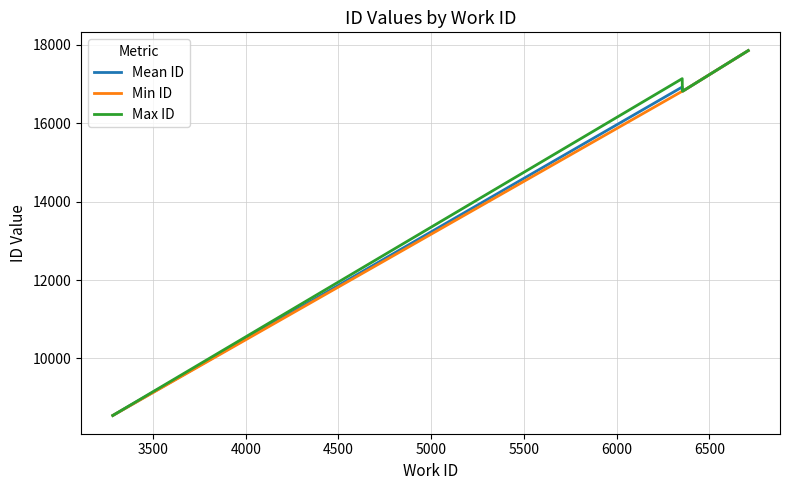

What is the difference between the maximum and second lowest values in the Min ID series?

1036.0